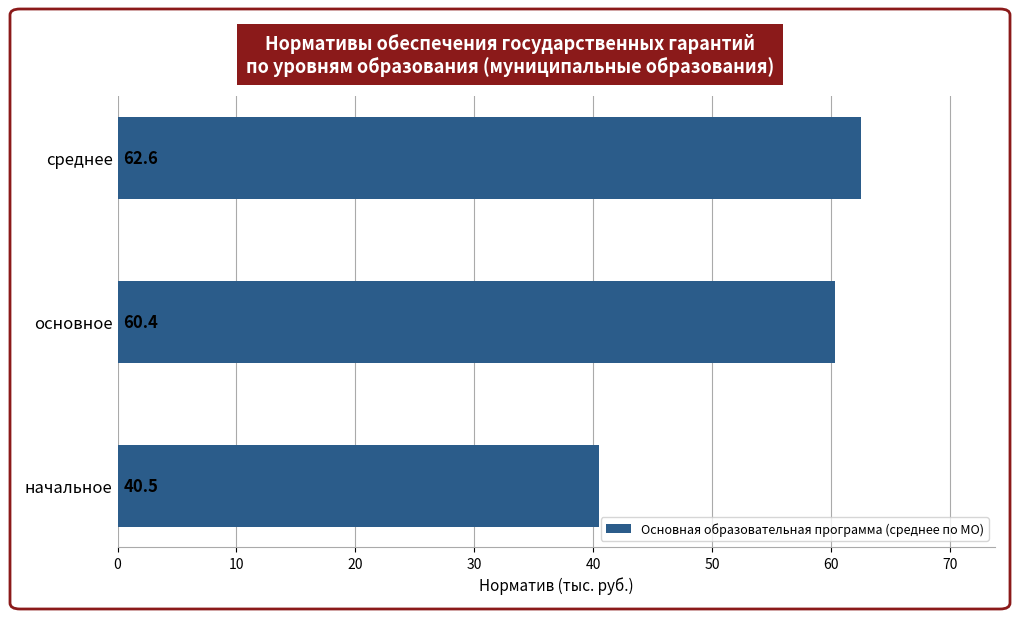

Which label corresponds to the largest value in the chart?

среднее